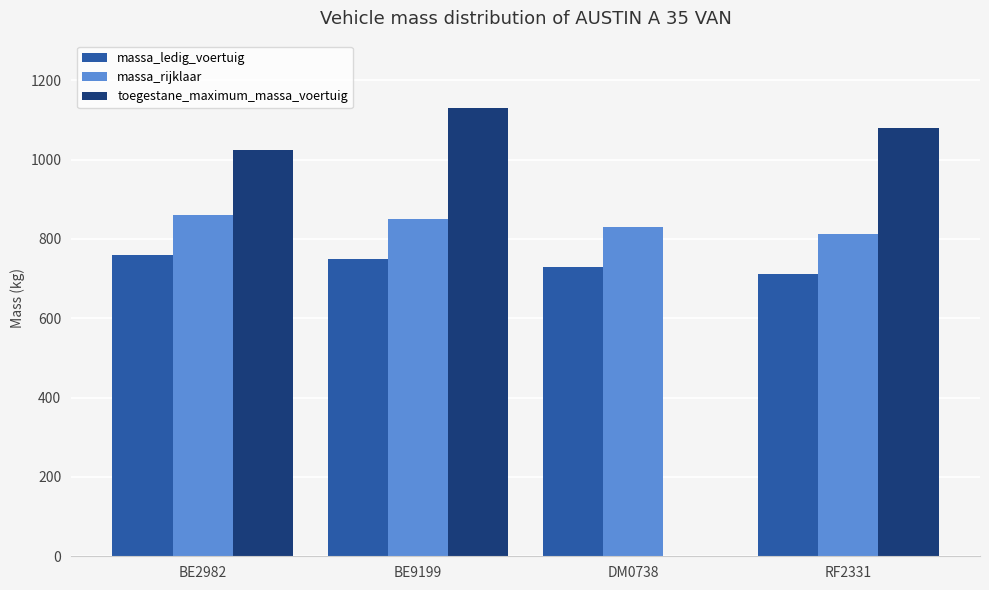

At which label is toegestane_maximum_massa_voertuig closest to 565?

BE2982